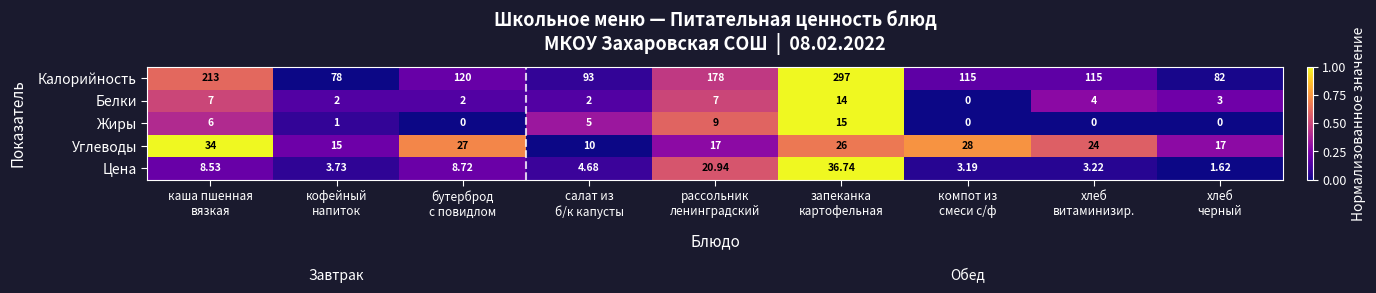

List the series in order of their peak value, highest first.

Калорийность, Цена, Углеводы, Жиры, Белки